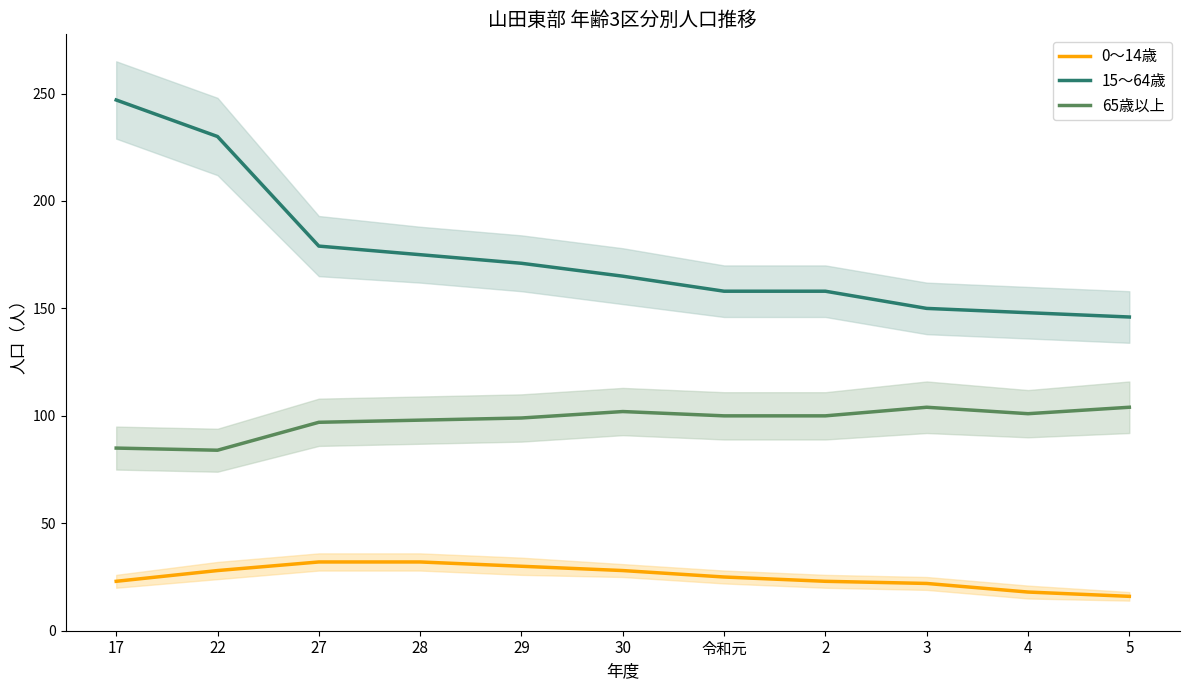

Where is 15～64歳 nearest to the value 196?

27